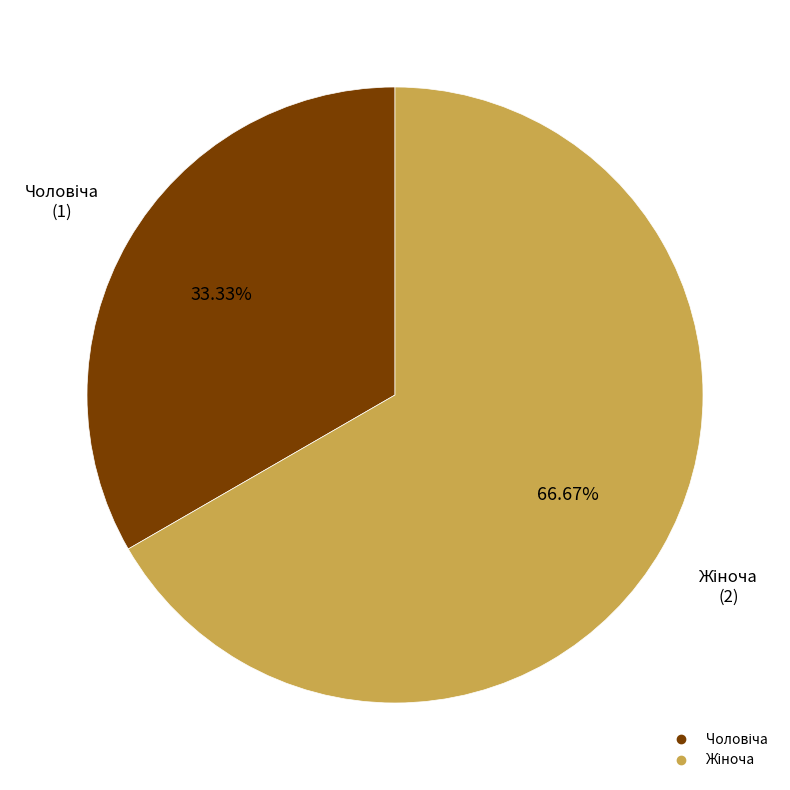

Does any single category account for the majority?

Yes